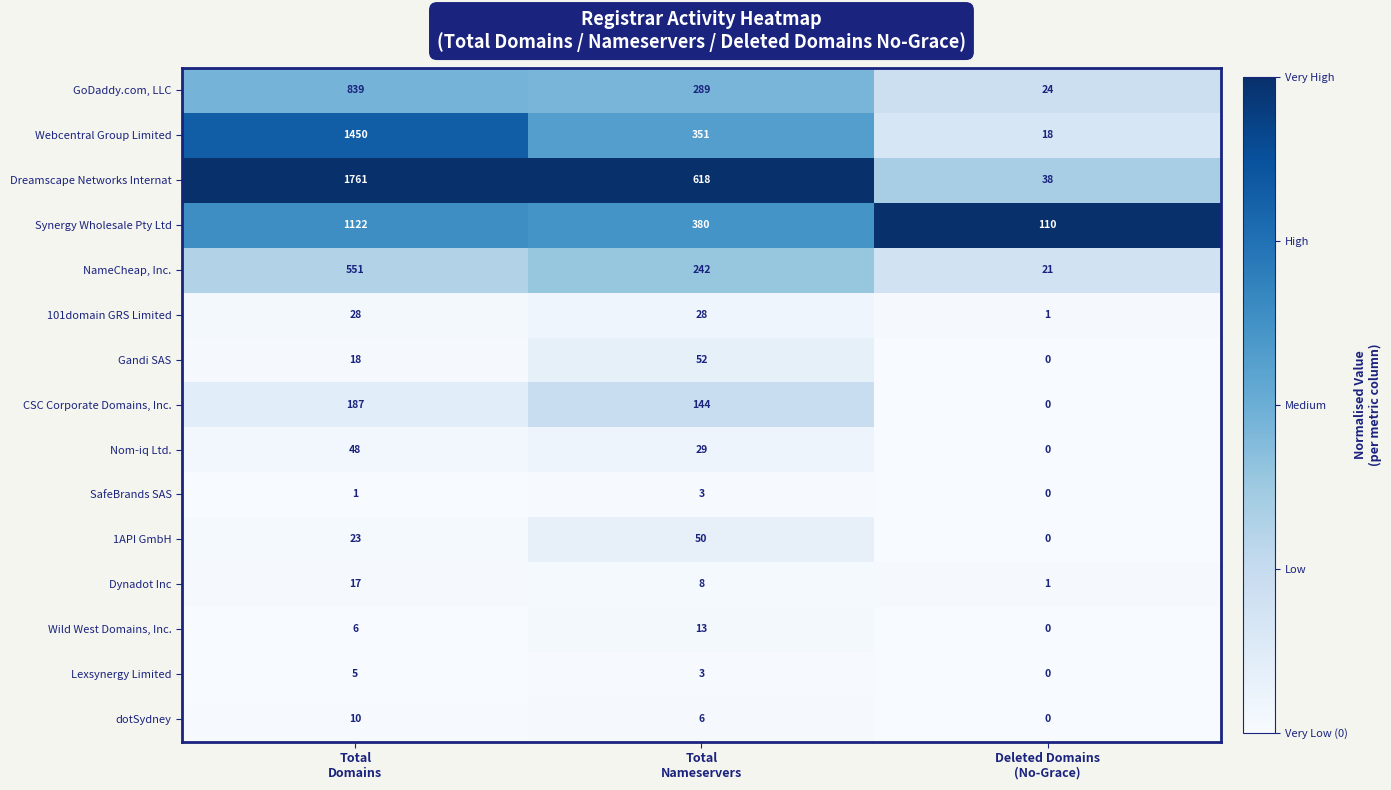

List the series in order of their peak value, lowest first.

SafeBrands SAS, Lexsynergy Limited, dotSydney, Wild West Domains, Inc., Dynadot Inc, 101domain GRS Limited, Nom-iq Ltd., 1API GmbH, Gandi SAS, CSC Corporate Domains, Inc., NameCheap, Inc., GoDaddy.com, LLC, Synergy Wholesale Pty Ltd, Webcentral Group Limited, Dreamscape Networks Internat